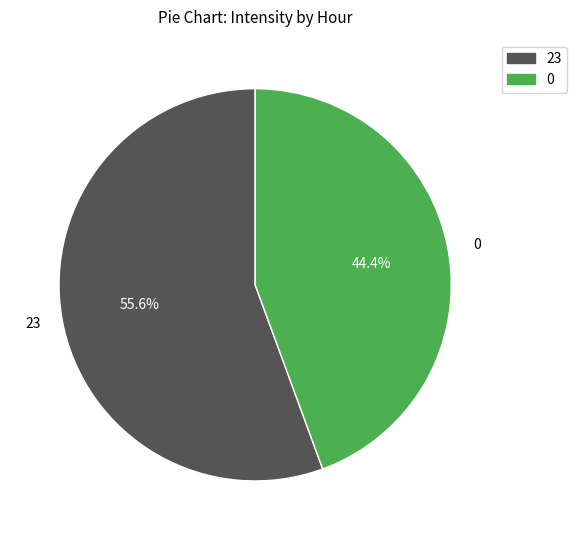

Between 23 and 0, which is larger?

23